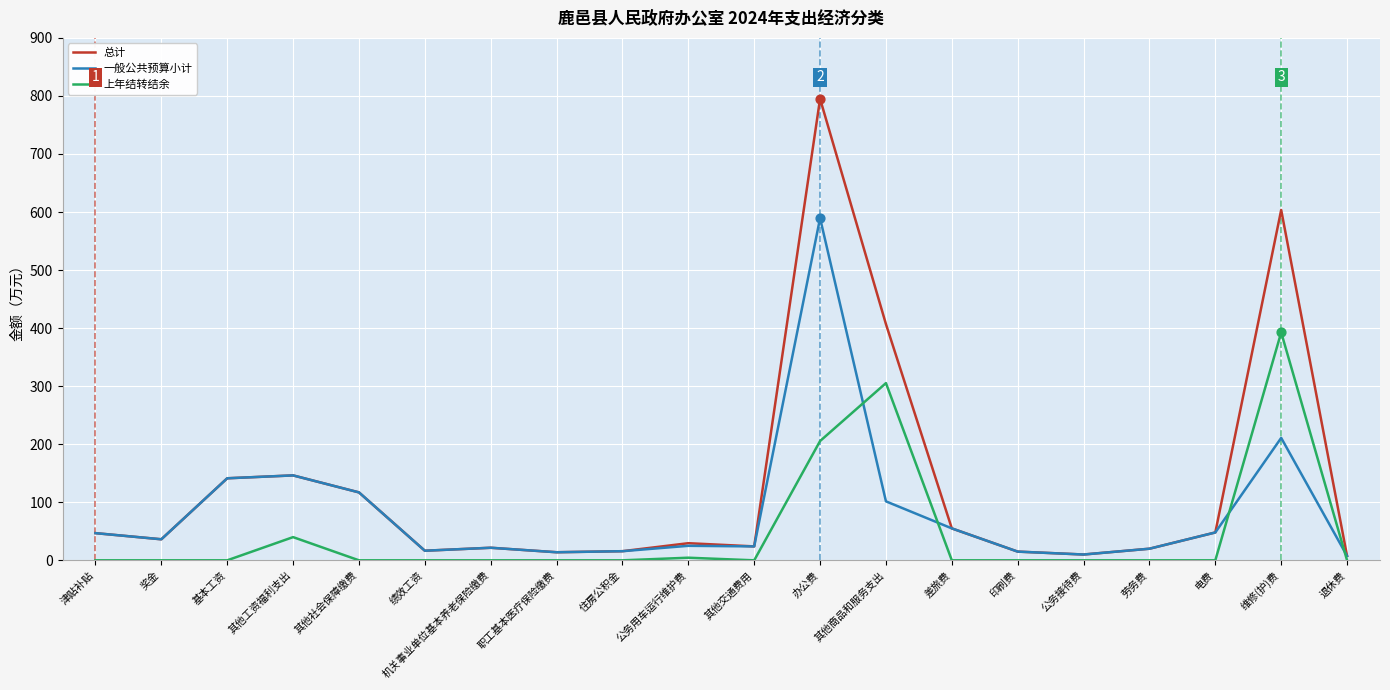

Which series has the largest total across all categories?

总计